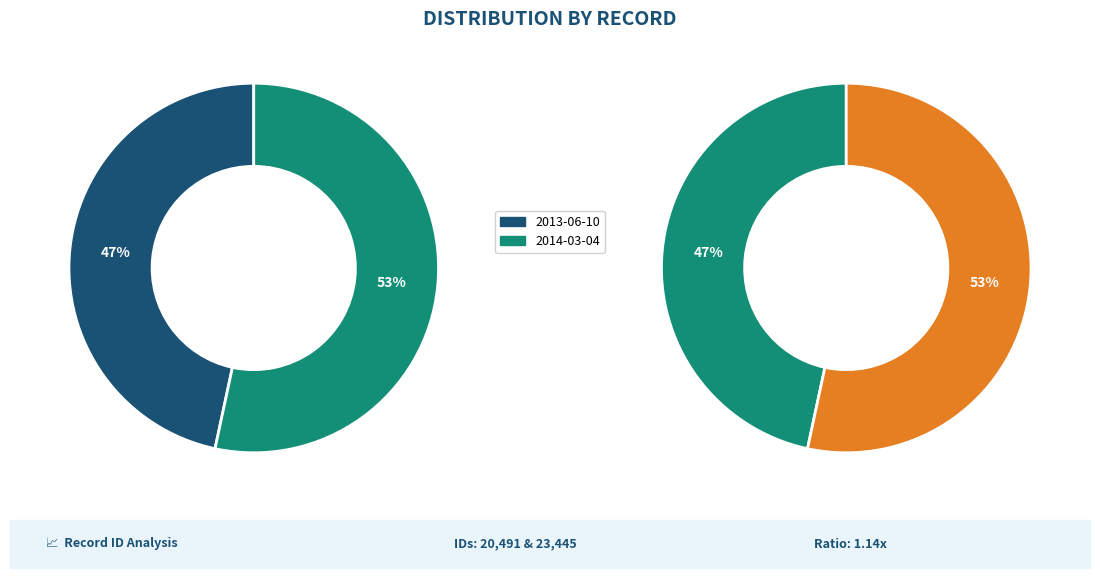

Which category has the biggest portion of the pie?

2014-03-04